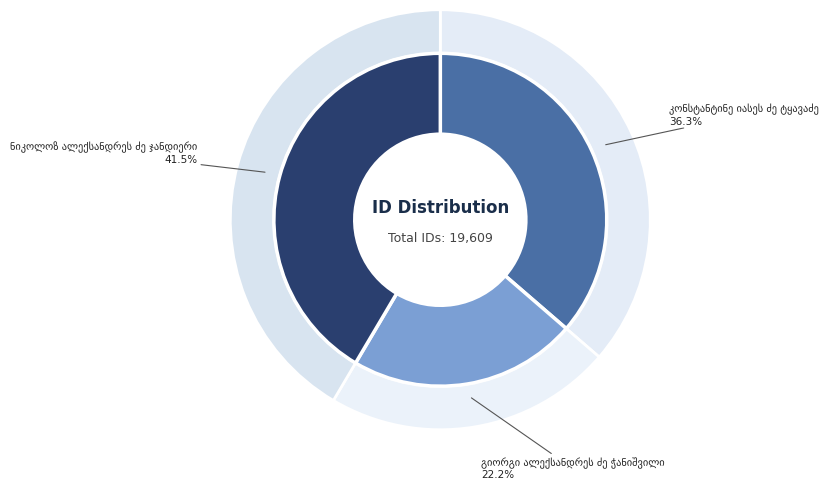

What percentage is the ნიკოლოზ ალექსანდრეს ძე ჯანდიერი slice, to the nearest percent?

41%